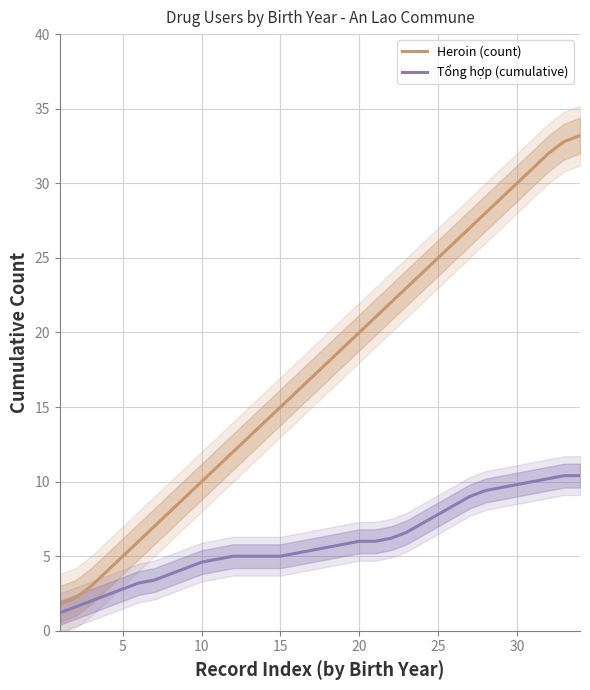

What is the maximum value for Heroin (count)?

33.2